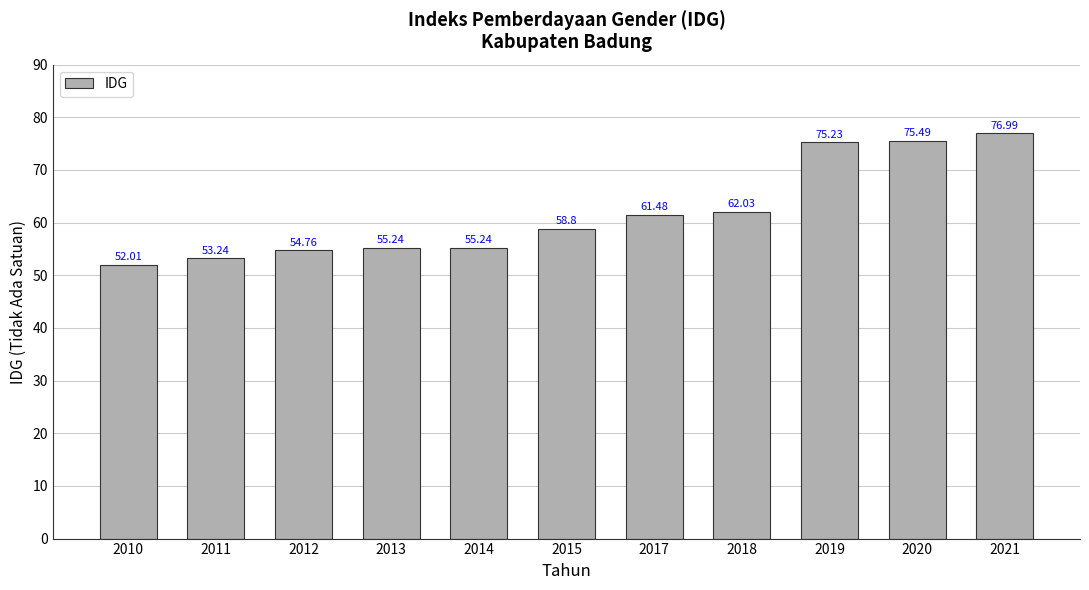

Between 2014 and 2010, which is larger?

2014